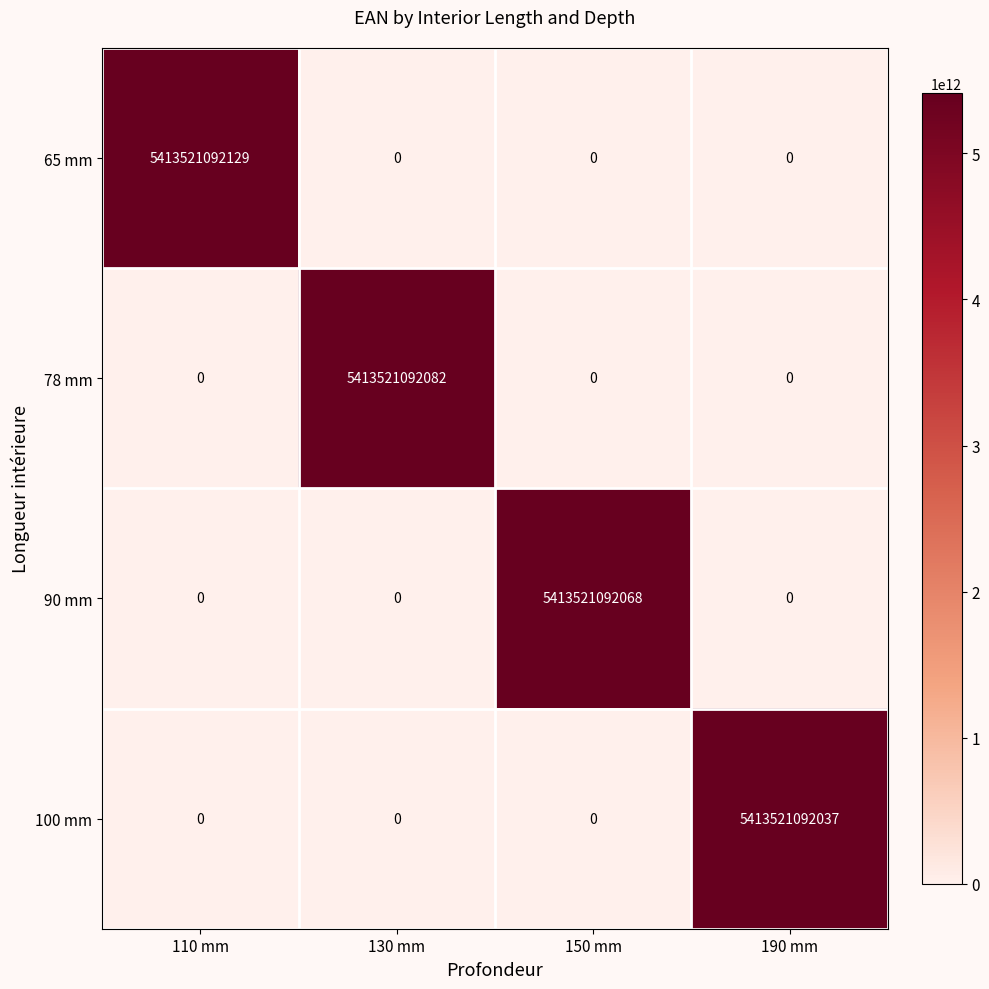

Read the 65 mm value at 110 mm, to the nearest 10.

5413521092130